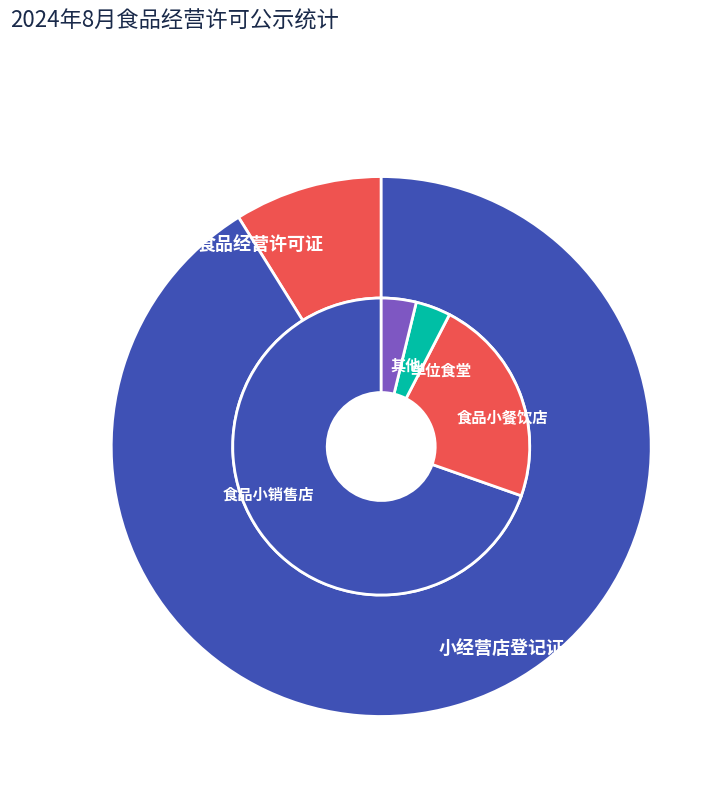

How much of the chart is everything except 小经营店登记证?

8.9%